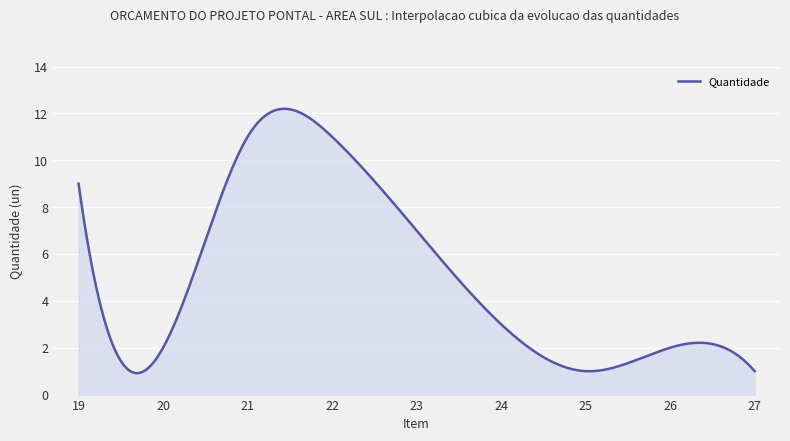

What is the maximum value shown in the chart?

12.2